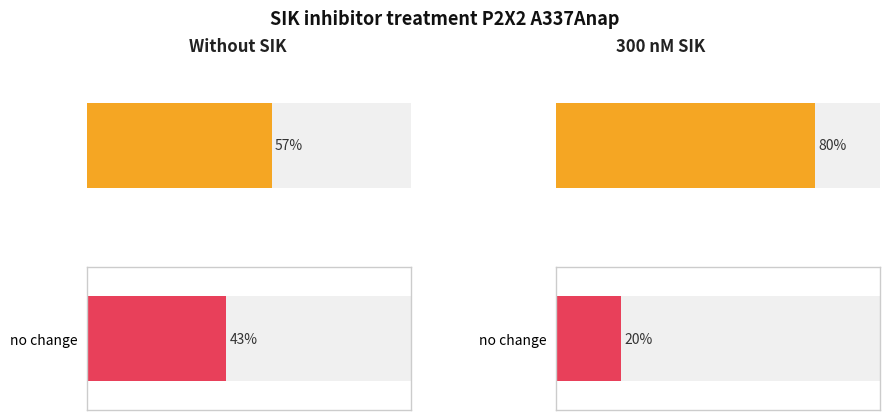

Reading left to right, list all the values displayed in this chart.

F change: 57	80
no change: 43	20